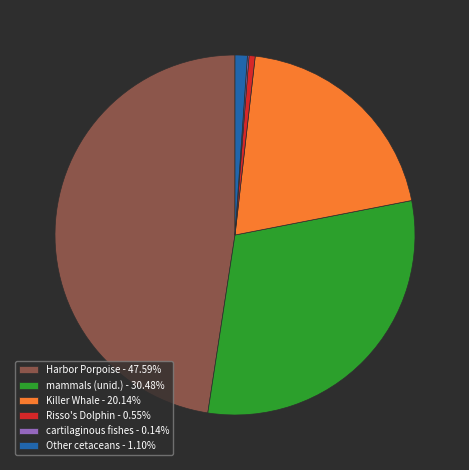

Is Other cetaceans - 1.10% the majority of the pie?

No